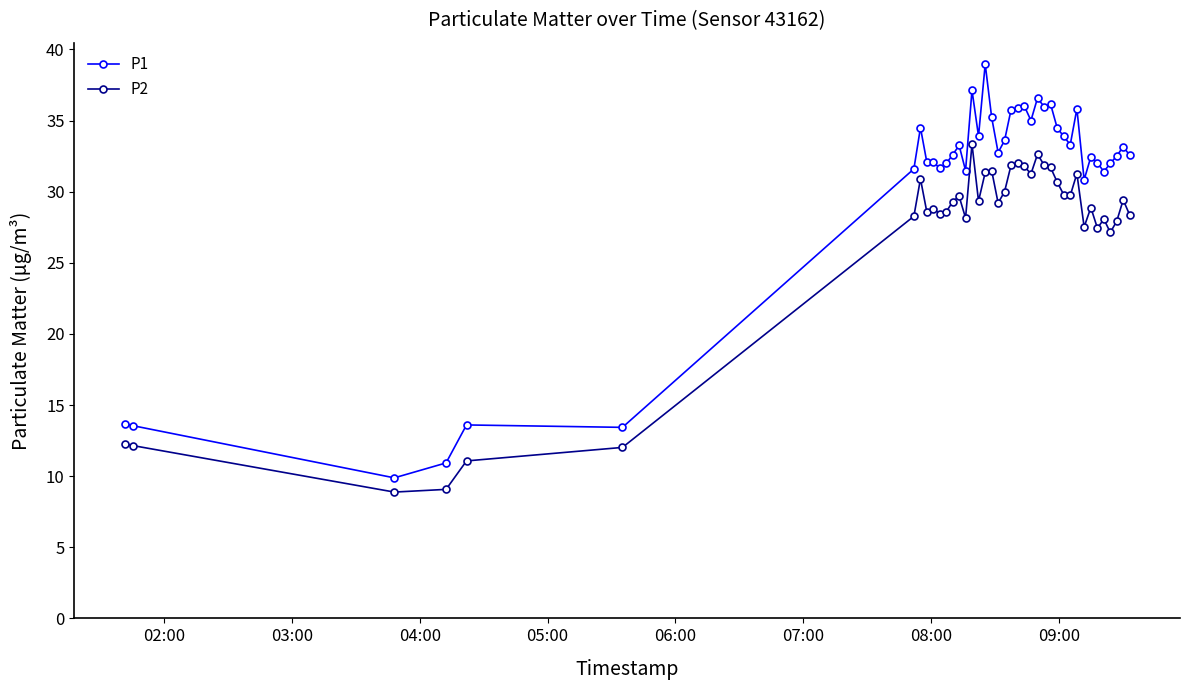

List the series in order of their overall mean, lowest first.

P2, P1